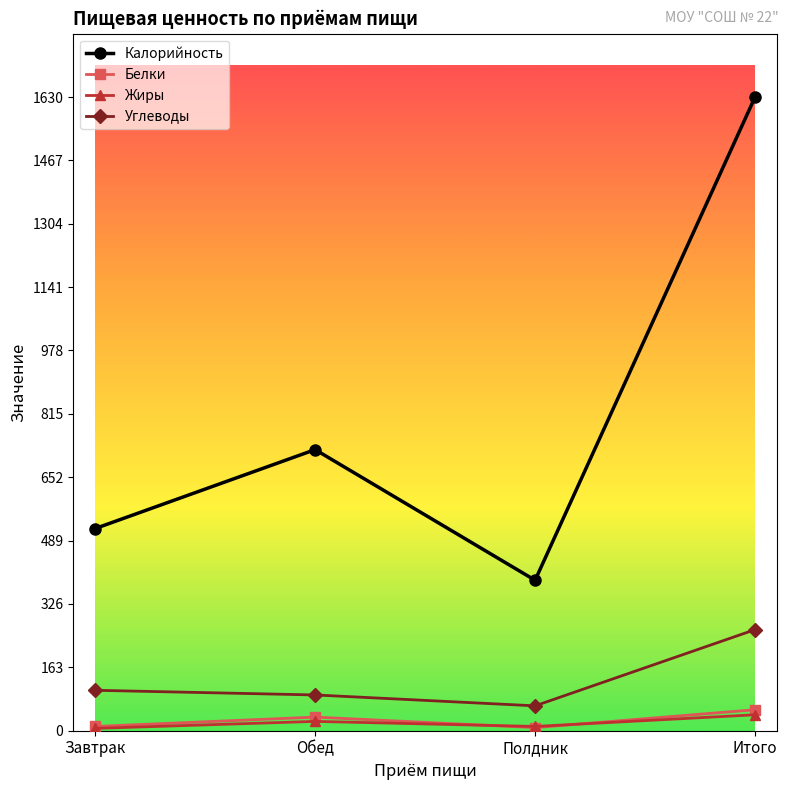

At which label is Калорийность closest to 1008?

Обед